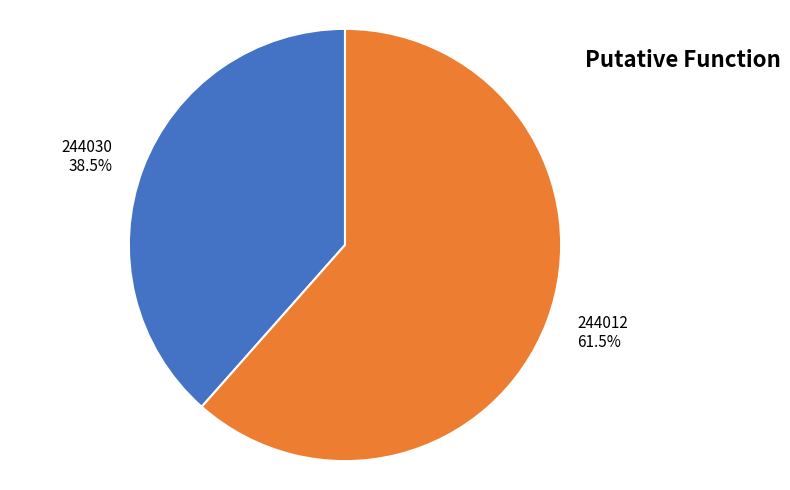

Is there any slice that represents more than half of the pie?

Yes